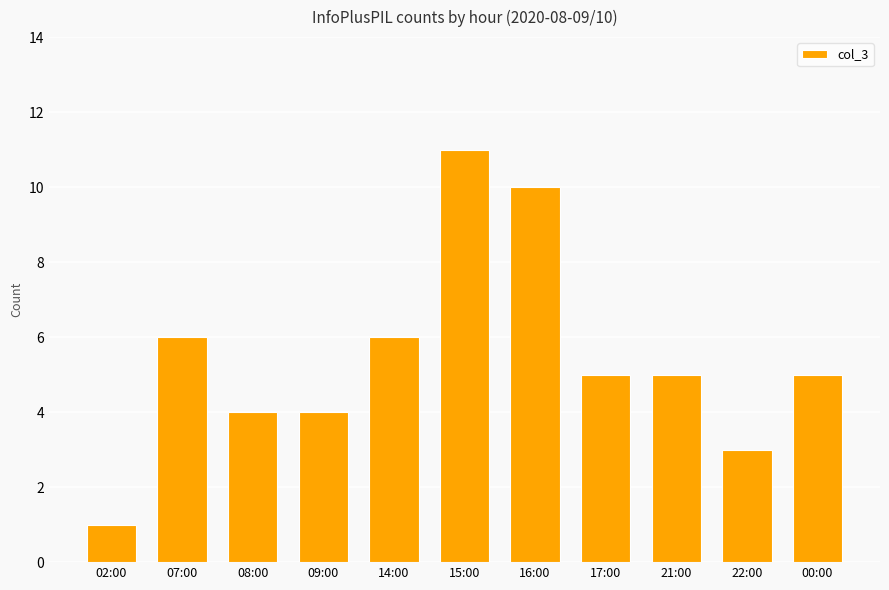

What is the maximum value shown in the chart?

11